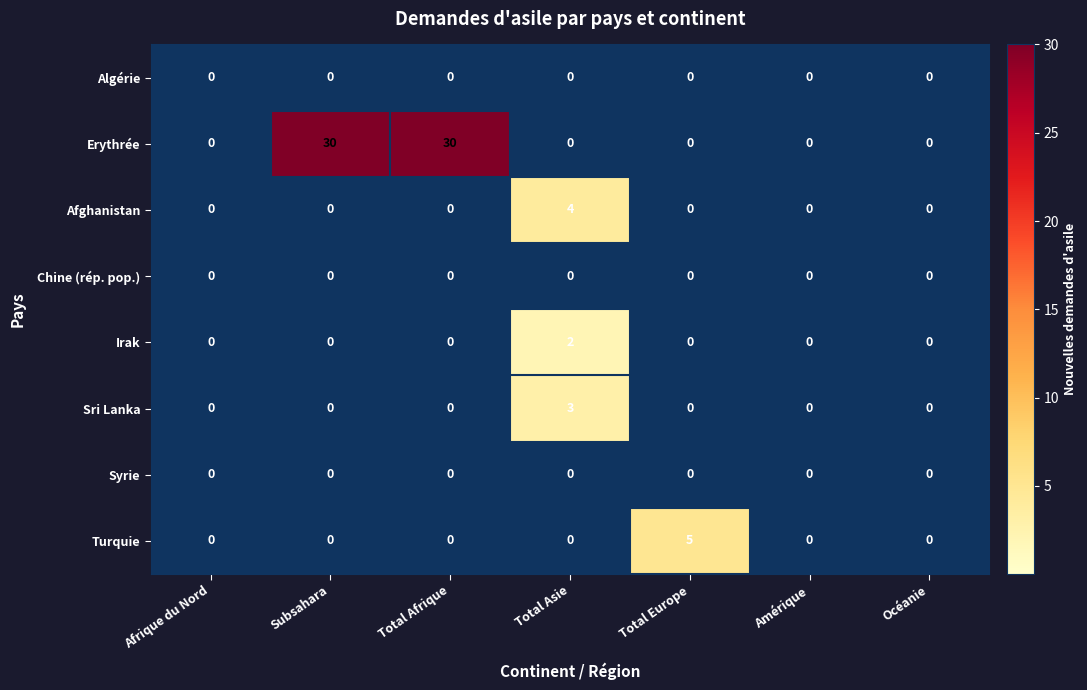

True or false: Irak has a value of 2 at Total Asie.

True